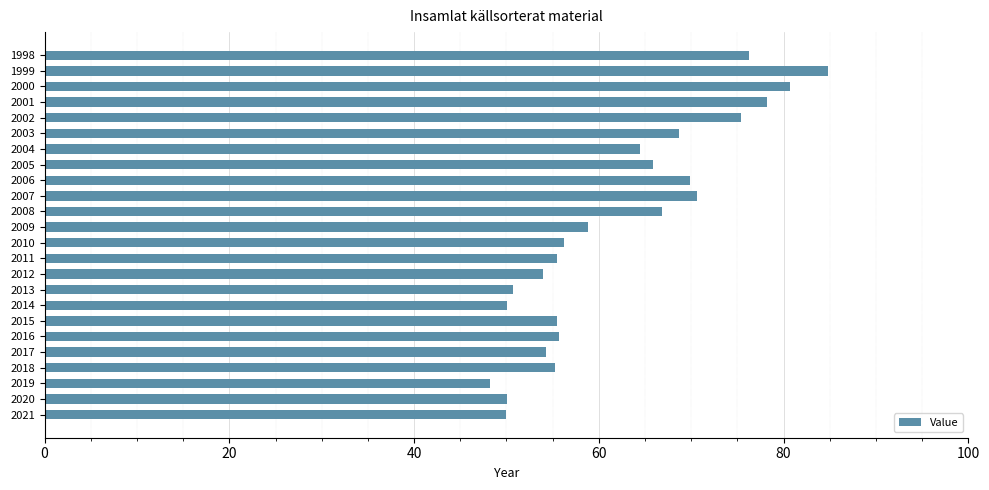

The chart shows a value of 16.1 at 2006. True or false?

False